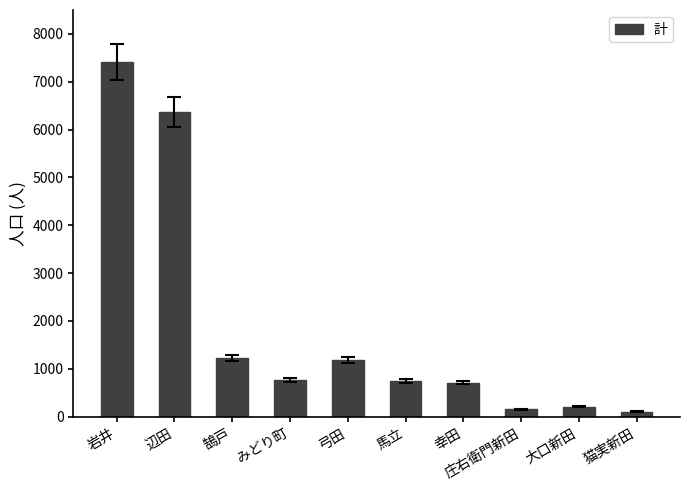

Where is the data nearest to the value 3756?

鵠戸